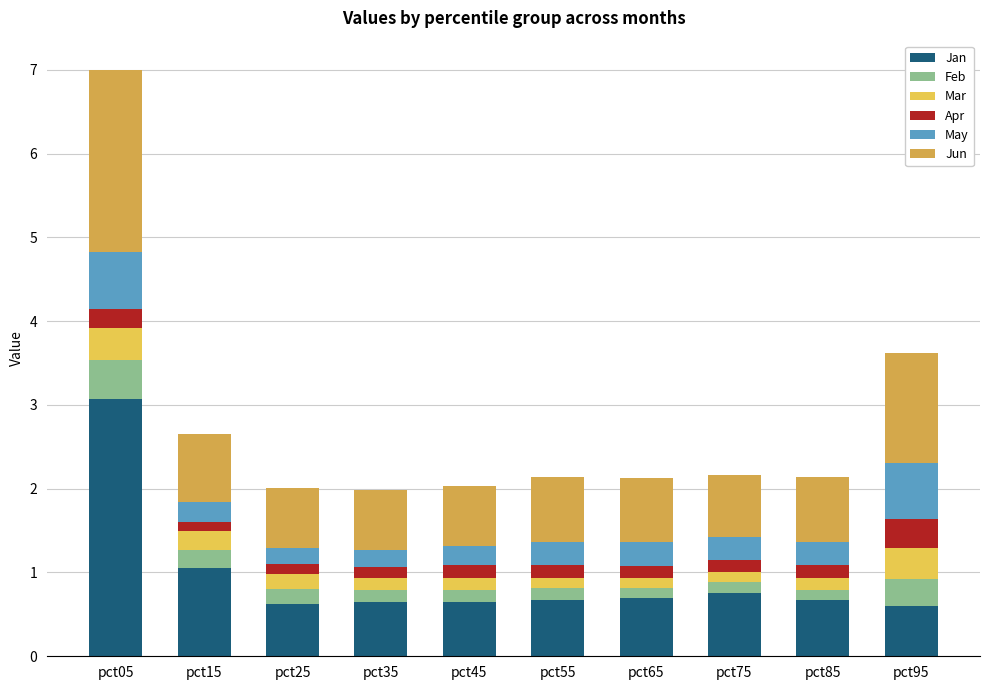

What is the sum of all Apr values?

1.7